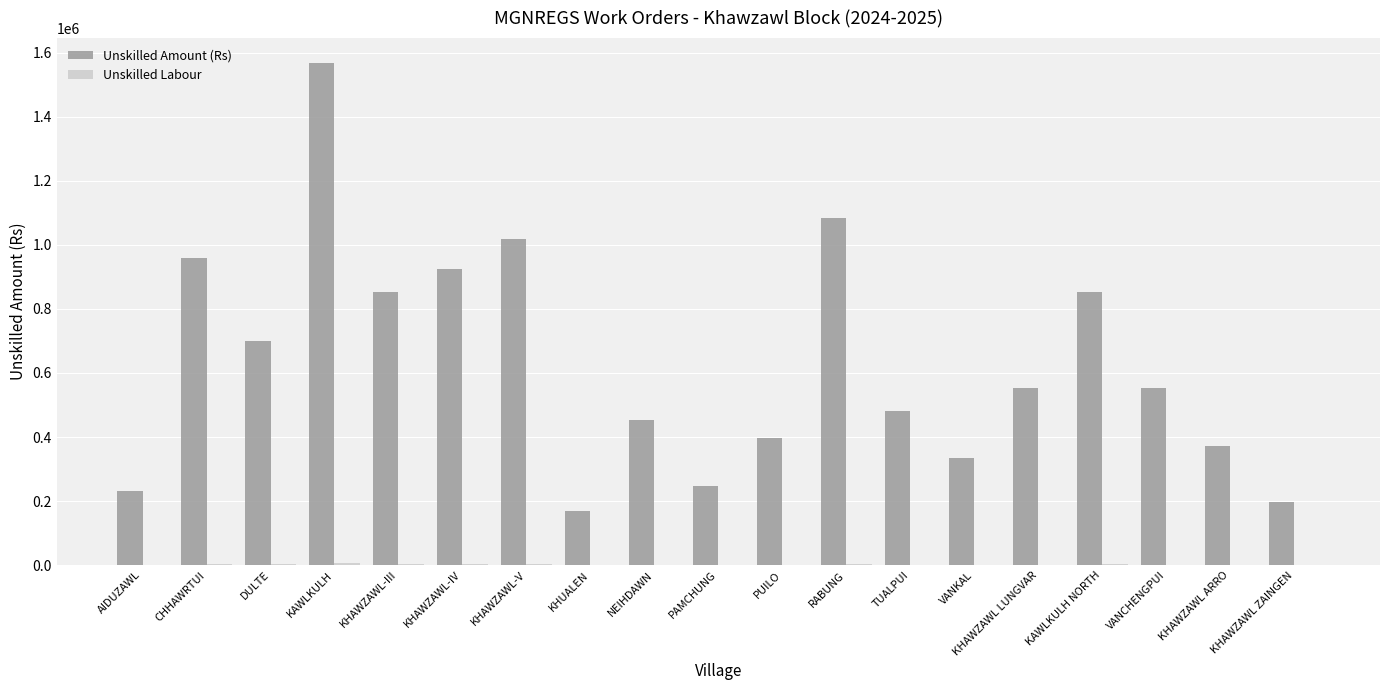

What is the maximum value shown in the chart?

1567272